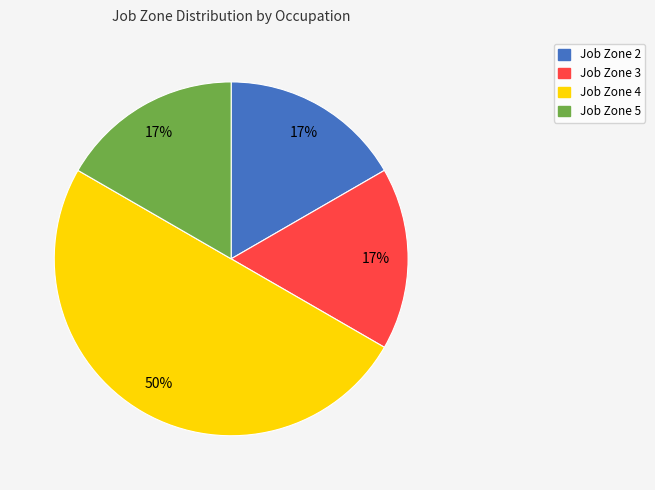

To the nearest percent, what portion does Job Zone 5 represent?

17%